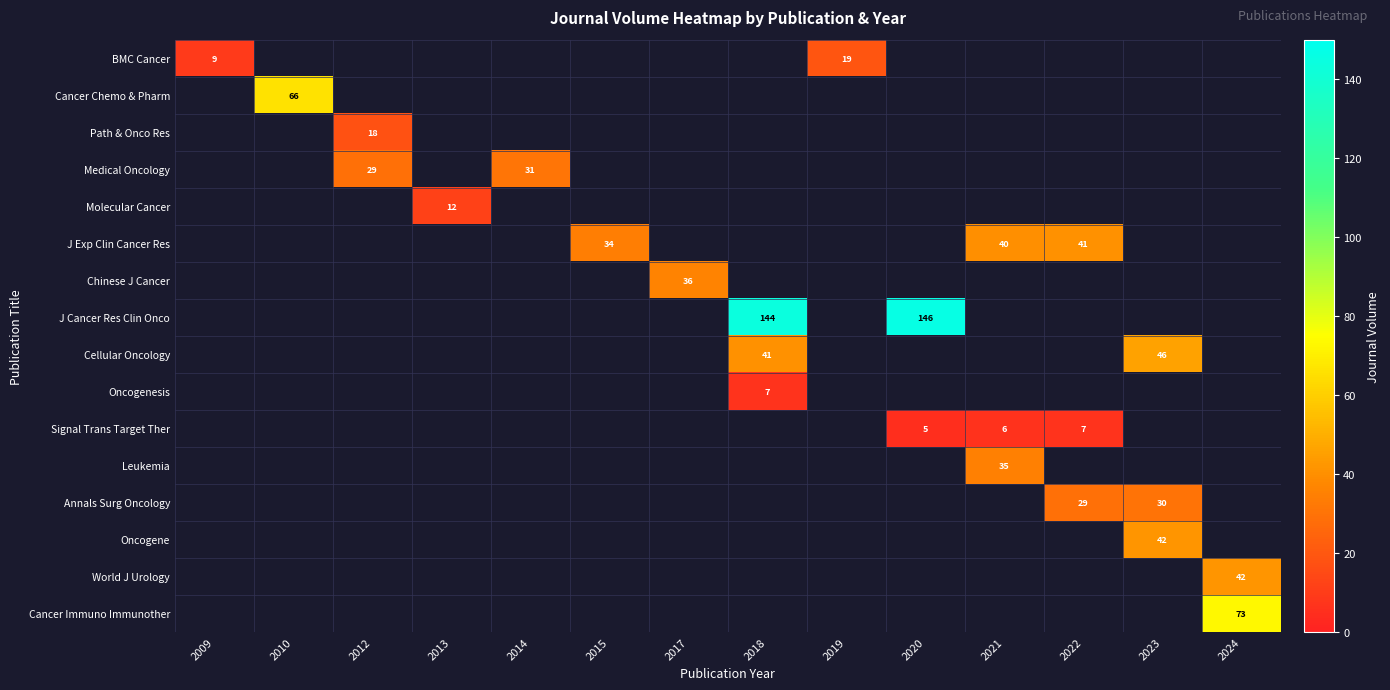

Which series has the largest range (max minus min)?

row_0